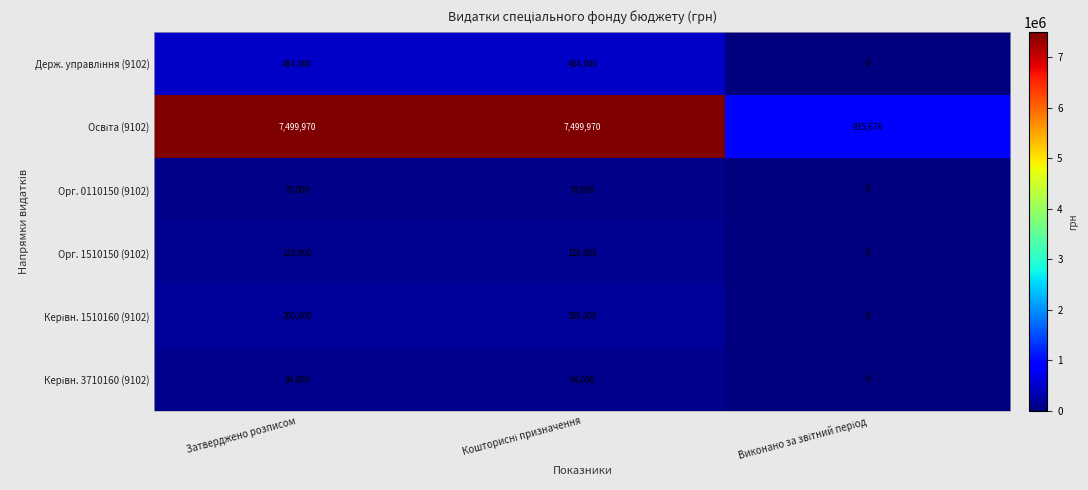

What is the maximum value for Орг. 1510150 (9102)?

120000